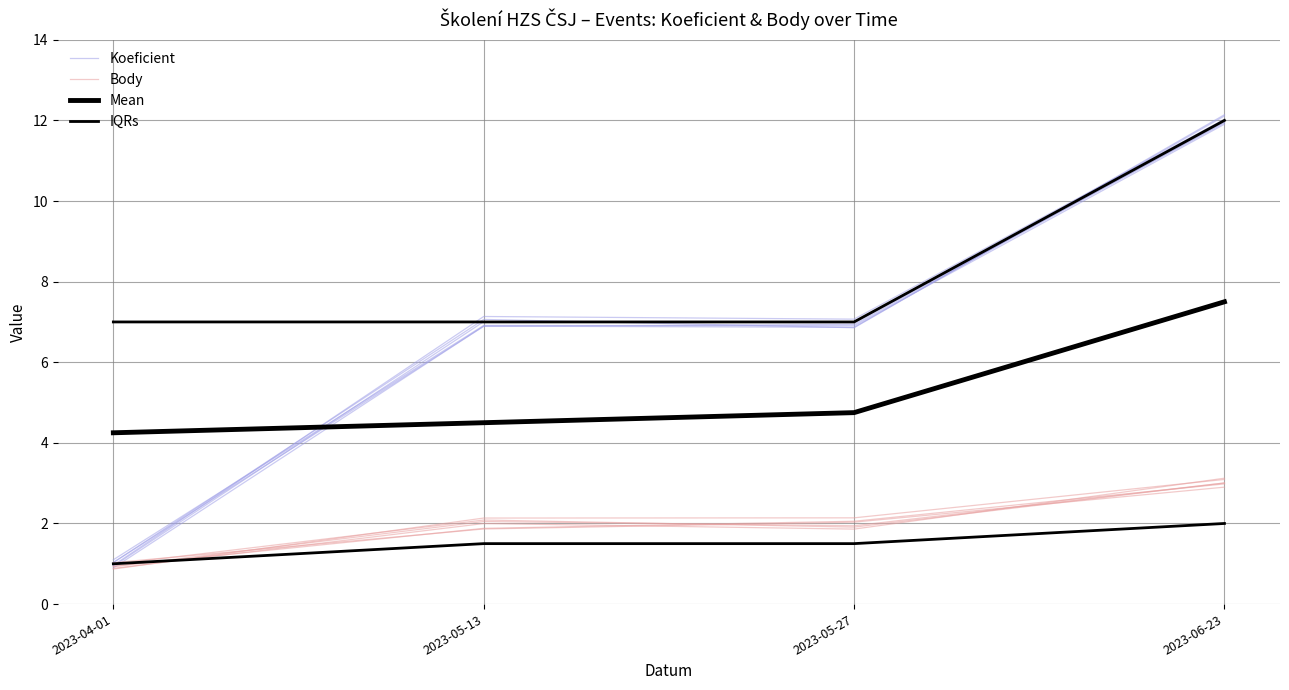

The IQRs series shows 2.3 at 2023-05-27. True or false?

False